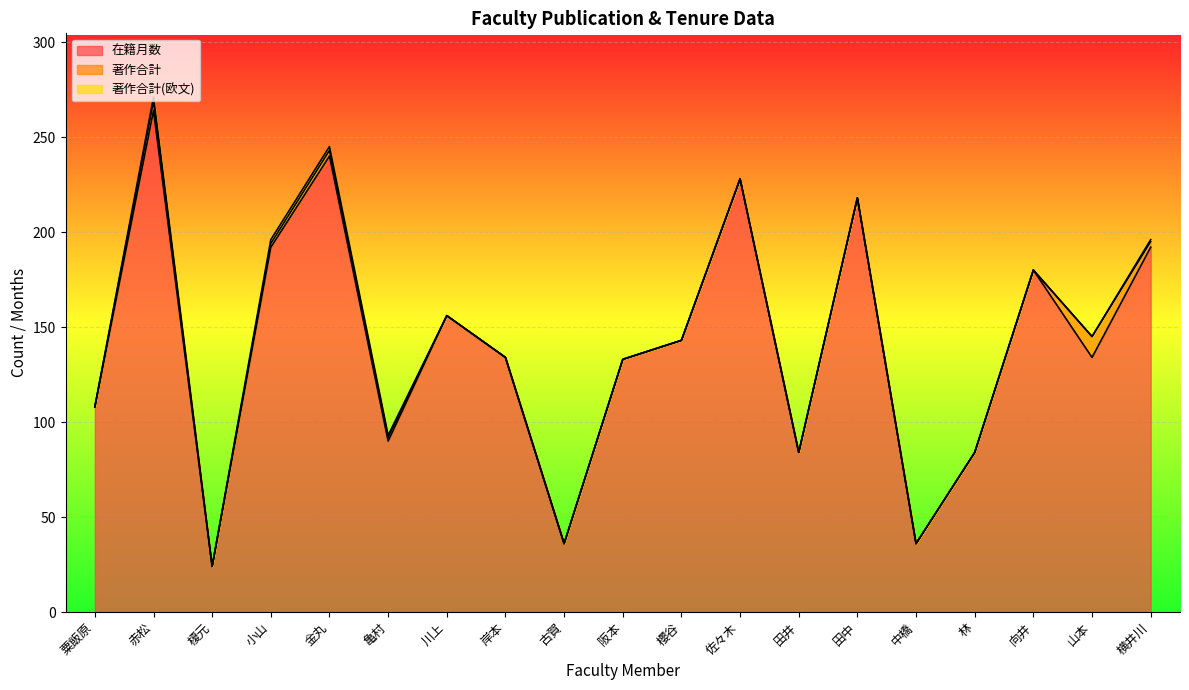

At which category does 在籍月数 reach its first local valley?

榎元